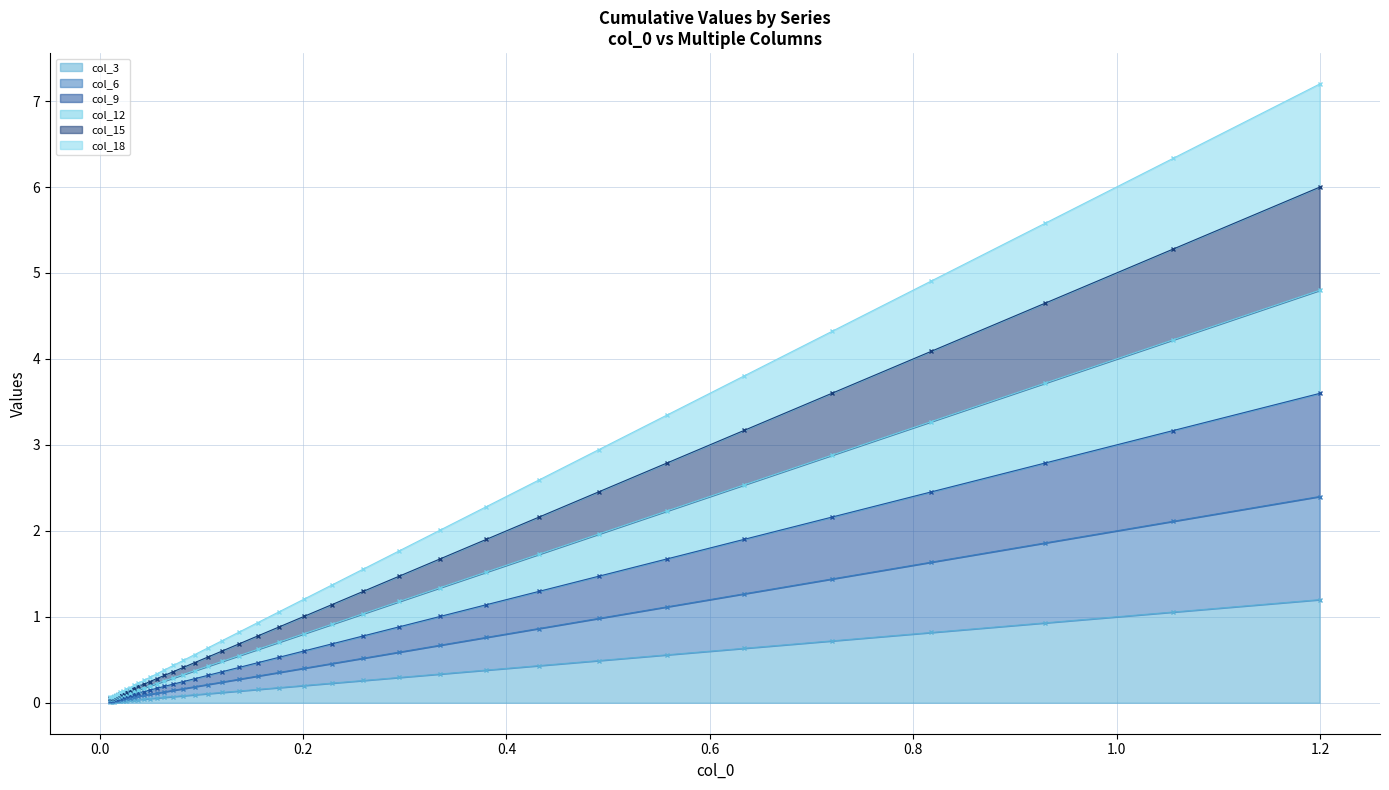

What is the value of the col_9 point at the 20th from the left?

0.2